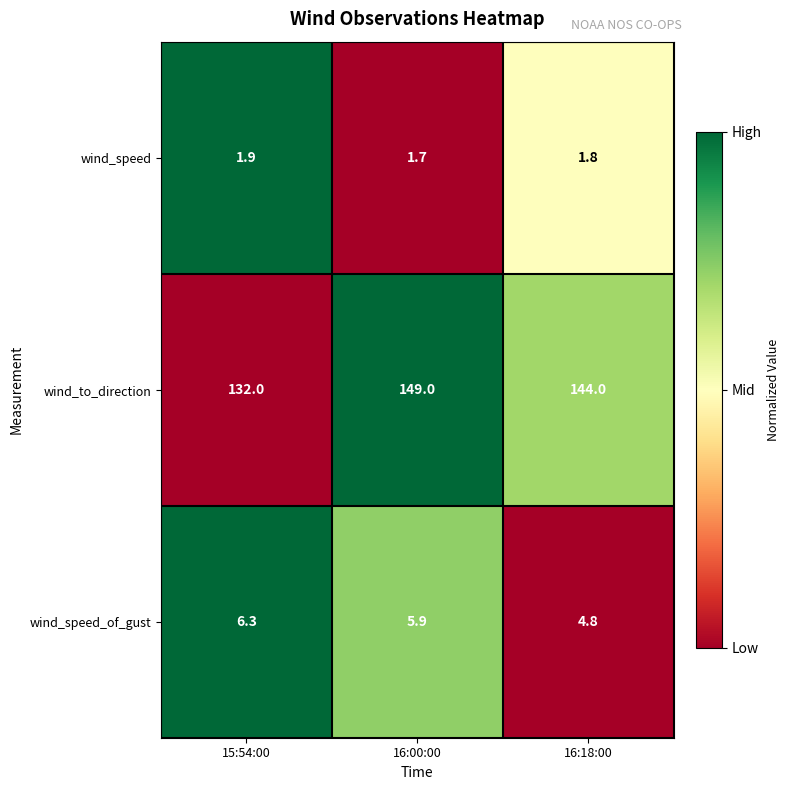

What is the sum of the wind_speed_of_gust values at 16:18:00 and 15:54:00?

11.1